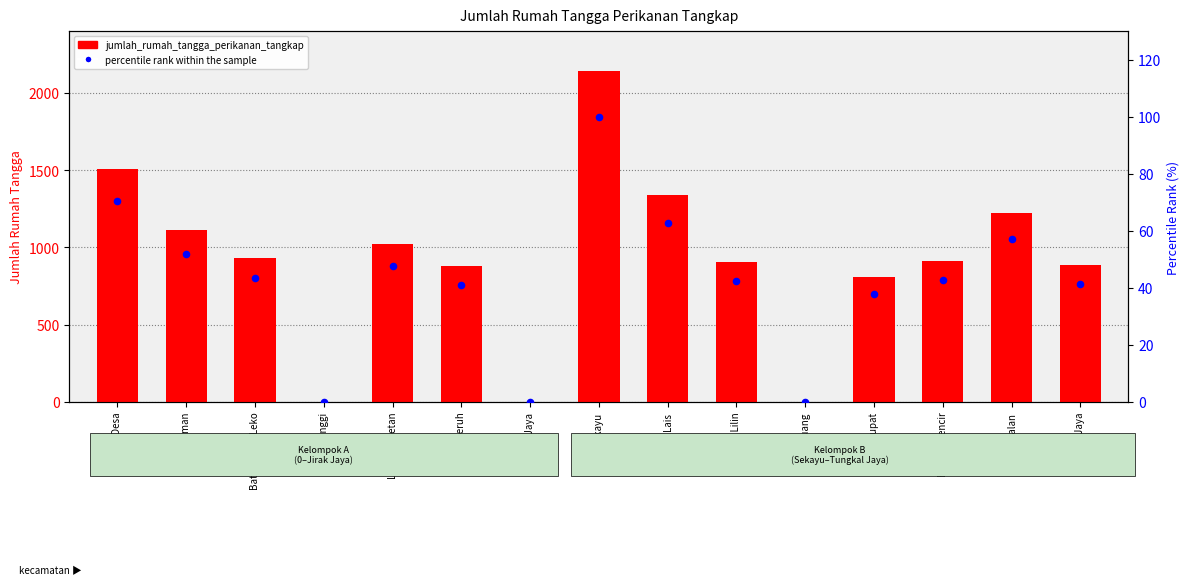

Is the value of percentile rank within the sample at Sungai Keruh greater than the value of jumlah_rumah_tangga_perikanan_tangkap at Bayung Lencir?

No